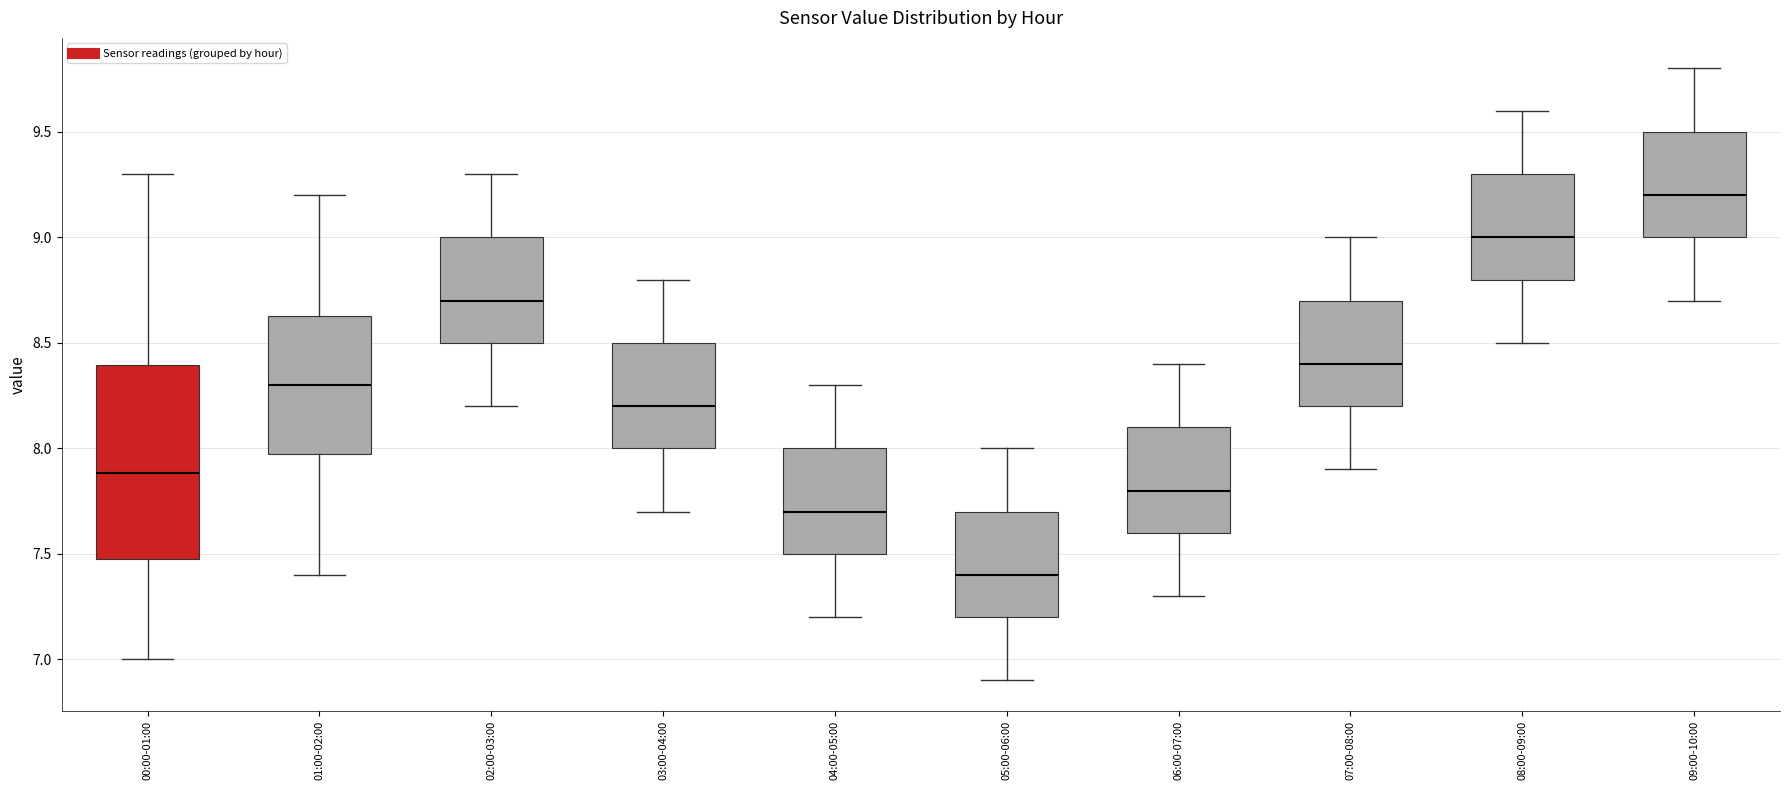

Reading left to right, transcribe this box plot: for each box, give where its median line is, the range the box spans, and where its two whiskers end, as read against the y-axis. The values are not printed on the chart, so give them approximately, as read against the axis.

00:00-01:00: median 7.90, box 7.50 to 8.40, whiskers 7.00 to 9.30
01:00-02:00: median 8.30, box 8.00 to 8.65, whiskers 7.40 to 9.20
02:00-03:00: median 8.70, box 8.50 to 9.00, whiskers 8.20 to 9.30
03:00-04:00: median 8.20, box 8.00 to 8.50, whiskers 7.70 to 8.80
04:00-05:00: median 7.70, box 7.50 to 8.00, whiskers 7.20 to 8.30
05:00-06:00: median 7.40, box 7.20 to 7.70, whiskers 6.90 to 8.00
06:00-07:00: median 7.80, box 7.60 to 8.10, whiskers 7.30 to 8.40
07:00-08:00: median 8.40, box 8.20 to 8.70, whiskers 7.90 to 9.00
08:00-09:00: median 9.00, box 8.80 to 9.30, whiskers 8.50 to 9.60
09:00-10:00: median 9.20, box 9.00 to 9.50, whiskers 8.70 to 9.80